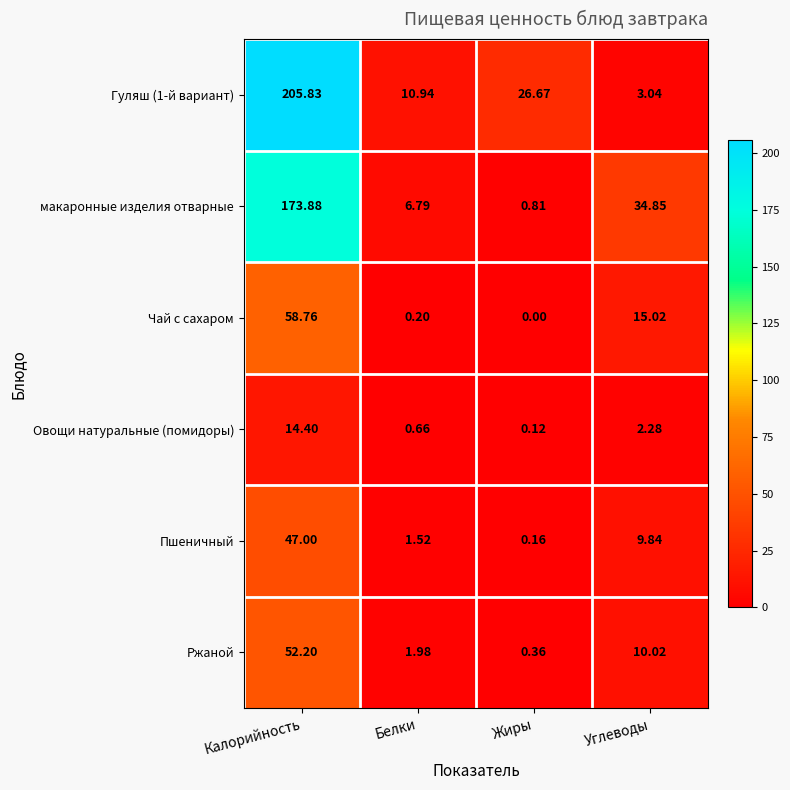

At how many categories does at least one series exceed 142?

1